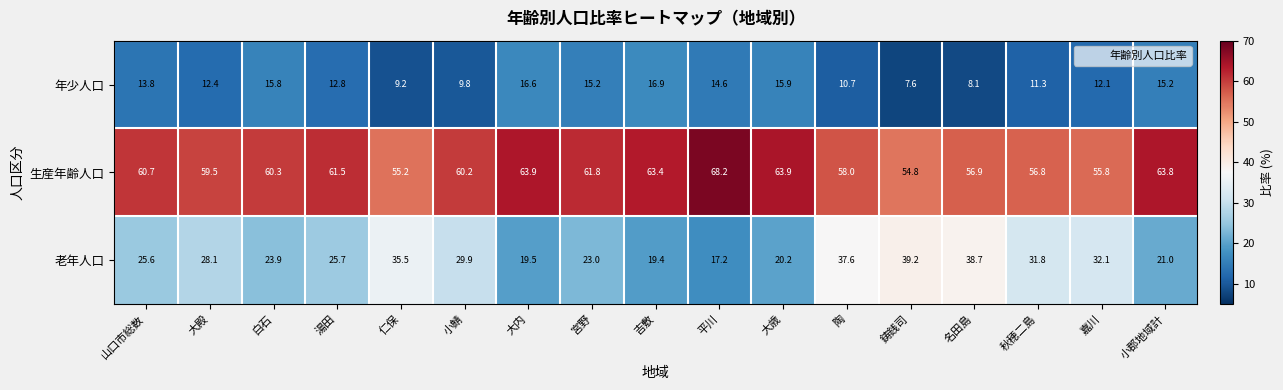

Which series has the largest range (max minus min)?

老年人口